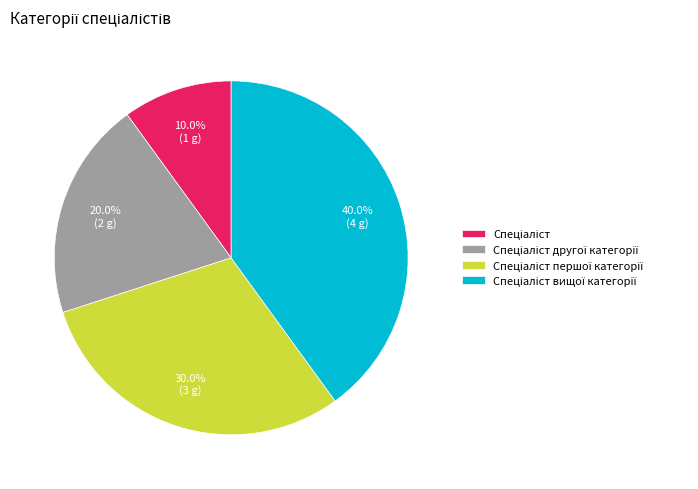

Count the number of slices in the pie.

4